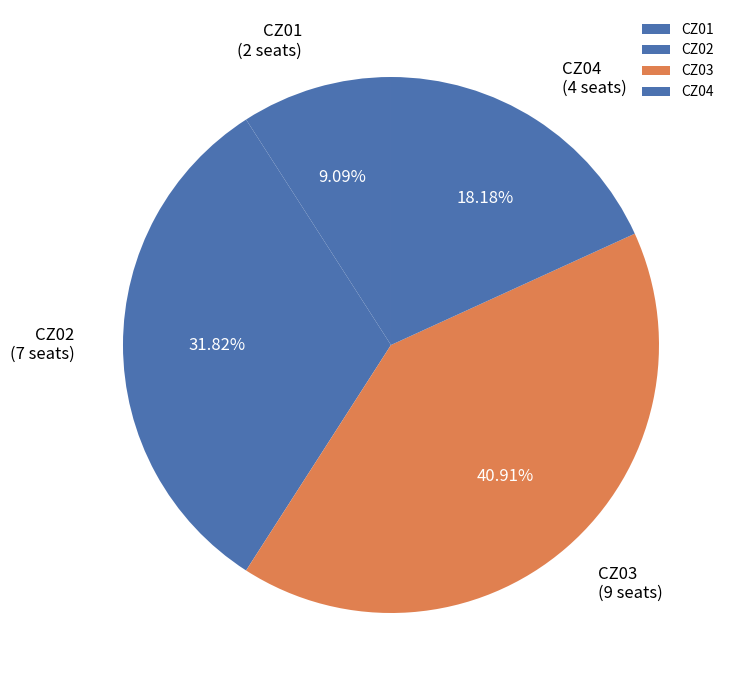

How much of the chart is everything except CZ02?

68.2%